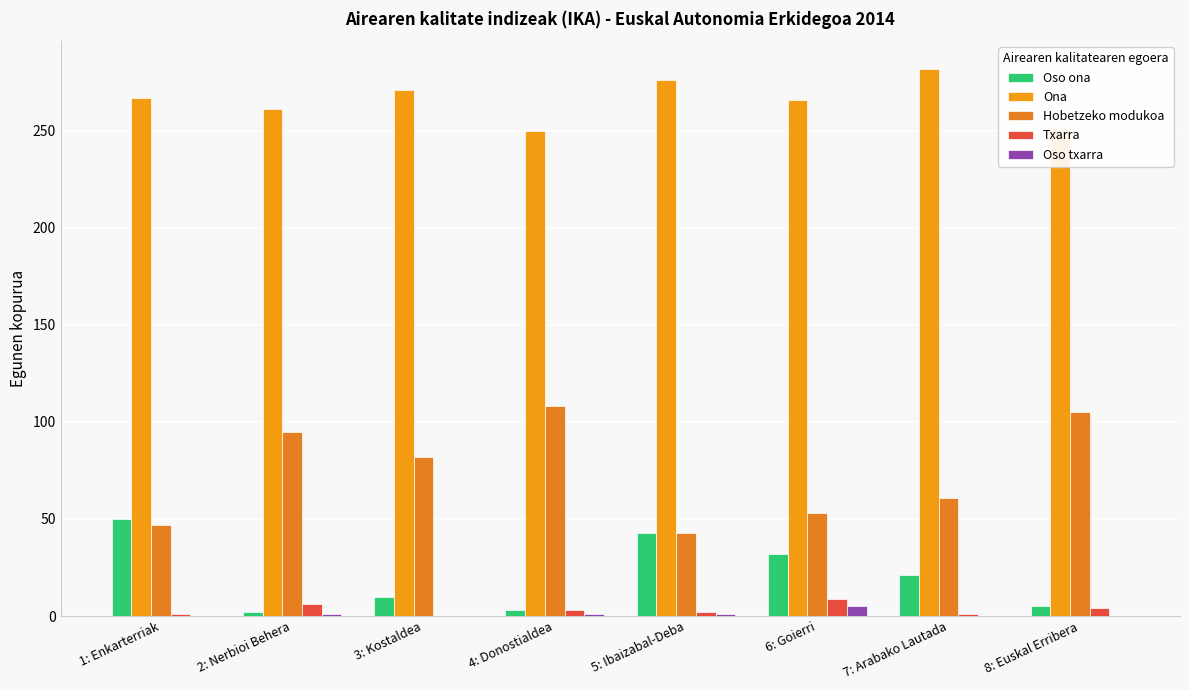

Are the bars horizontal?

No